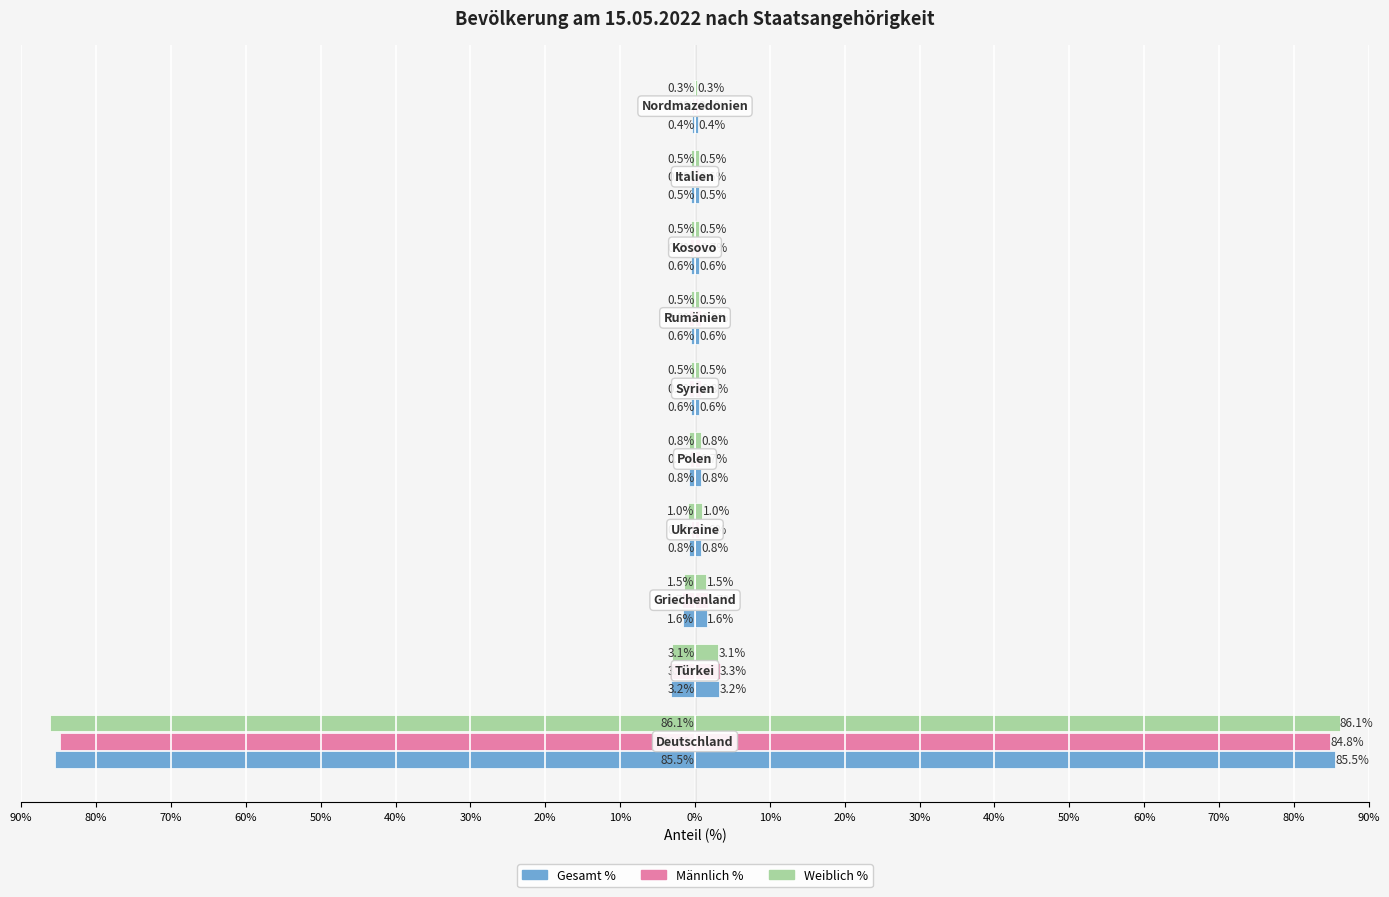

How many categories are shown in the chart?

10